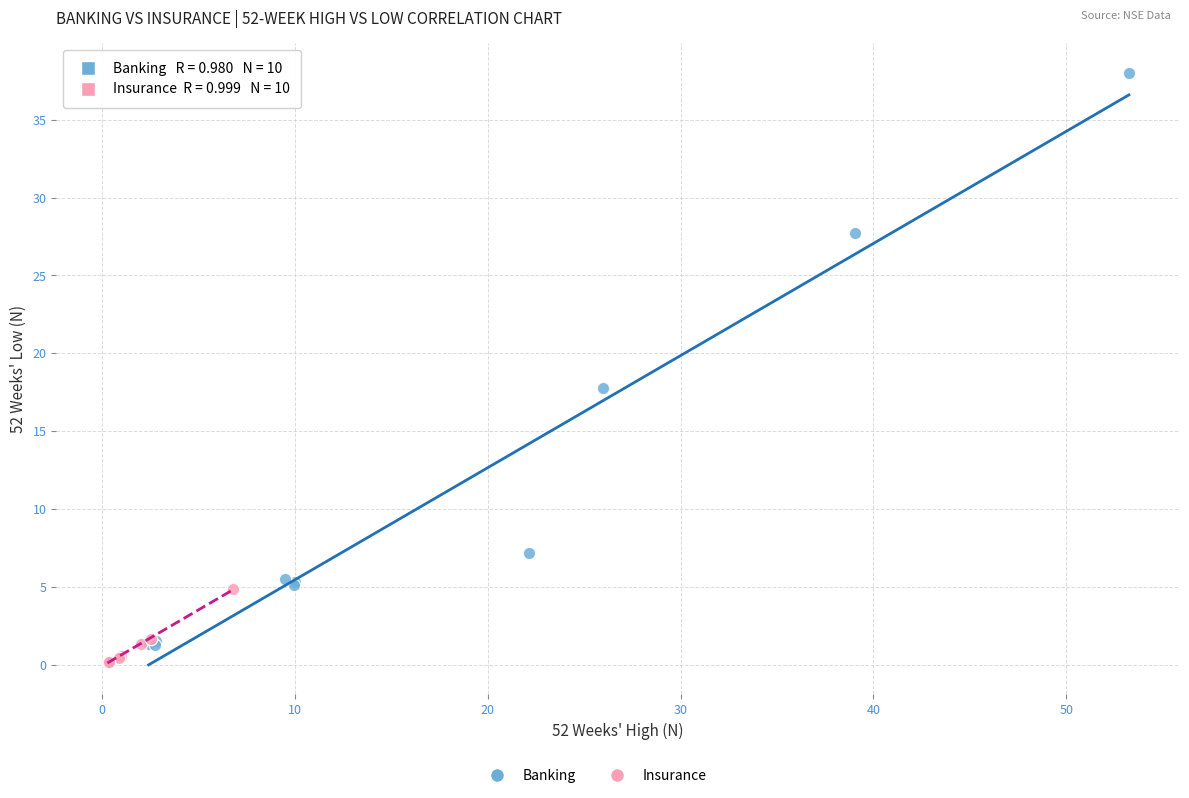

Which series reaches the maximum Y coordinate?

Banking